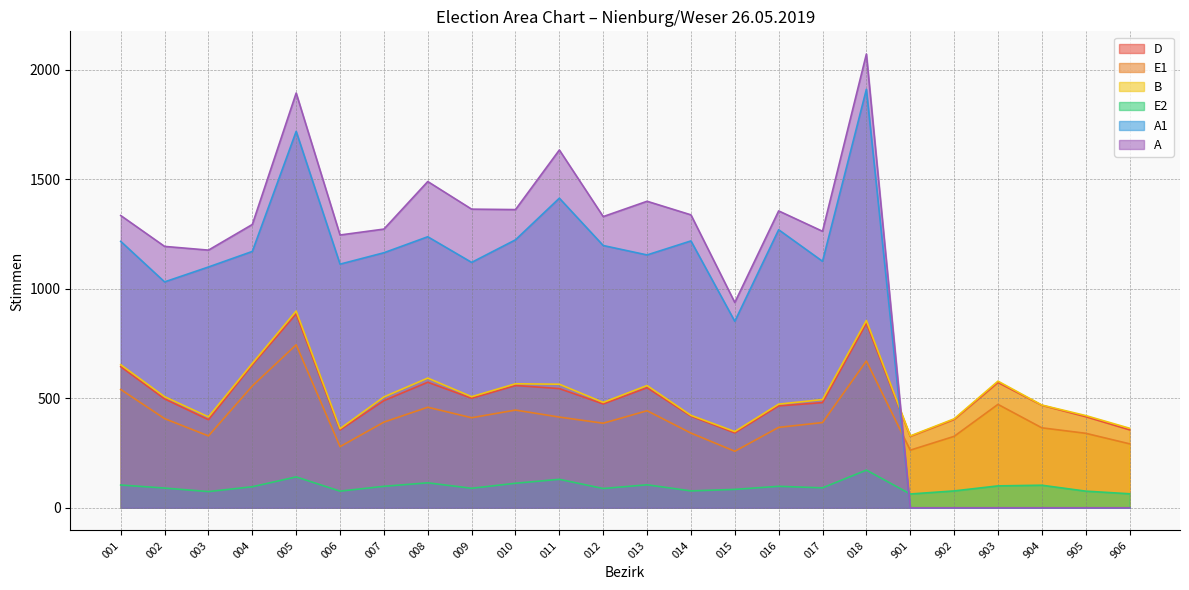

At which label is D closest to 605?

008